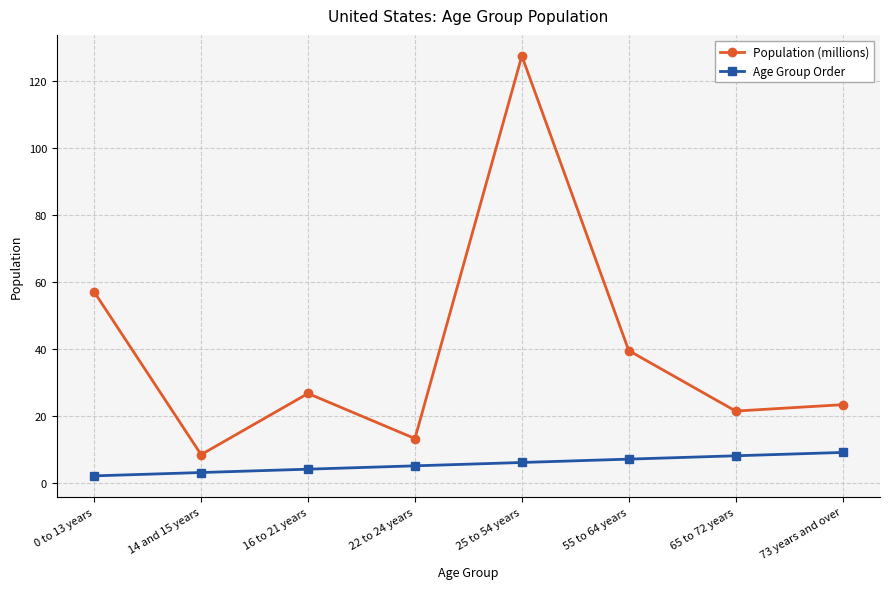

What is the minimum value shown in the chart?

2.0